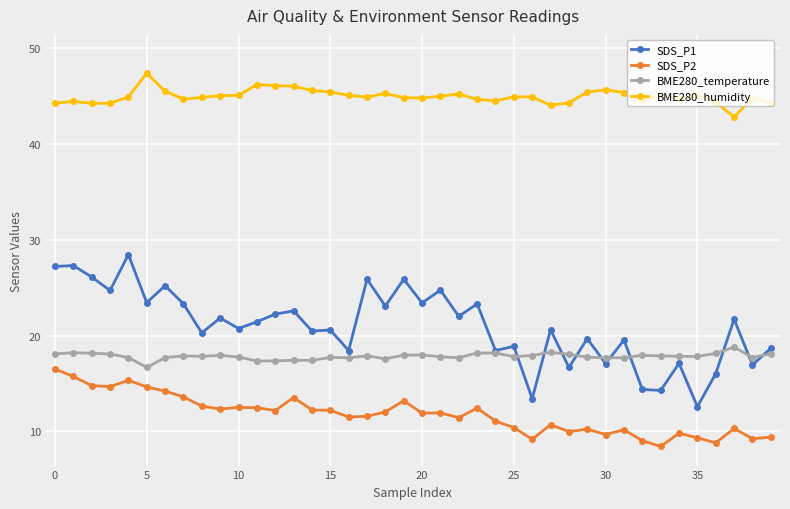

Which series has the largest range (max minus min)?

SDS_P1